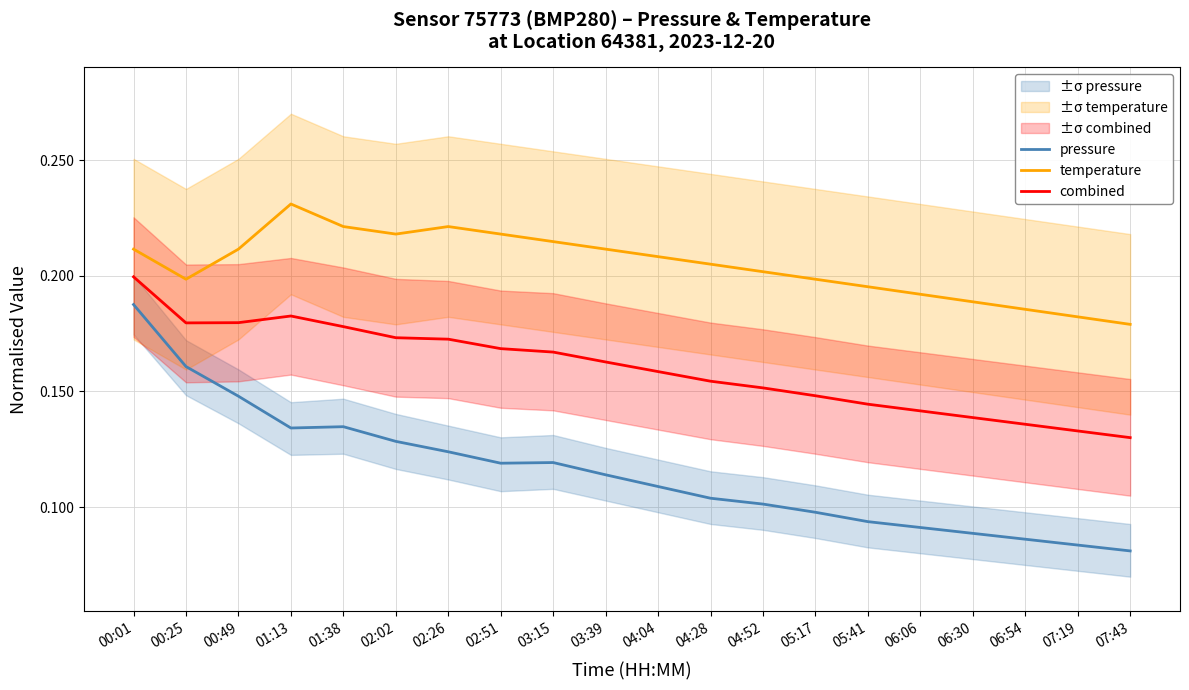

True or false: pressure and temperature intersect in this chart.

False